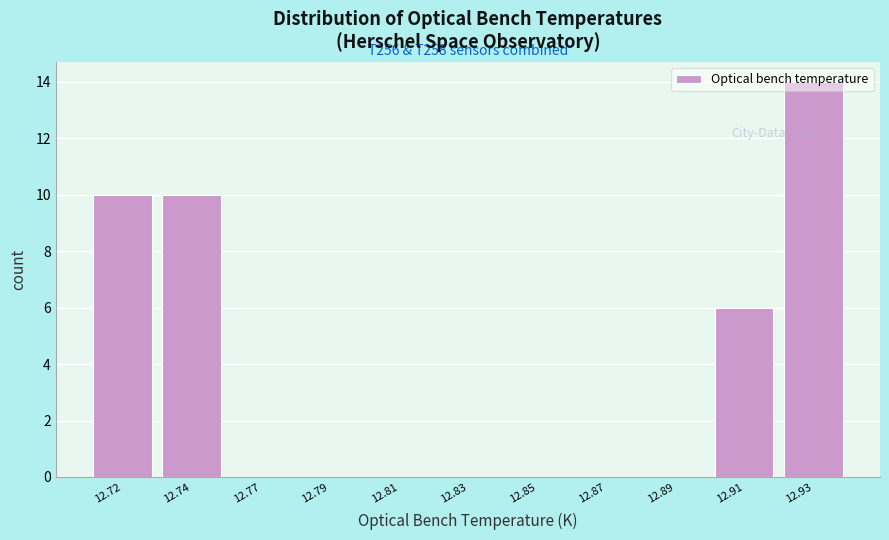

What is the sum of all values?

40